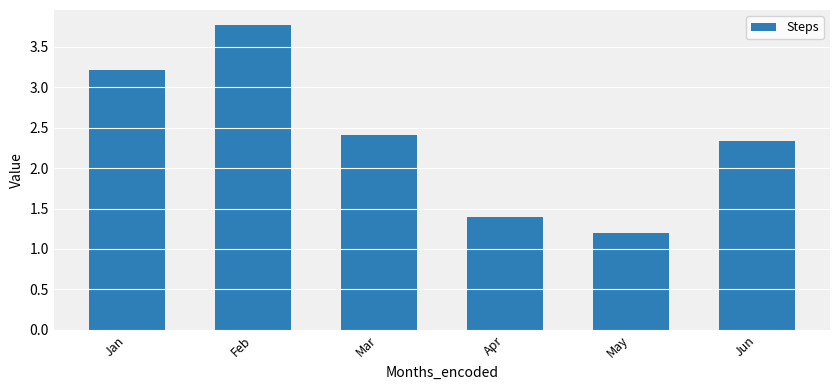

What is the change in value from Mar to Apr?

-1.0